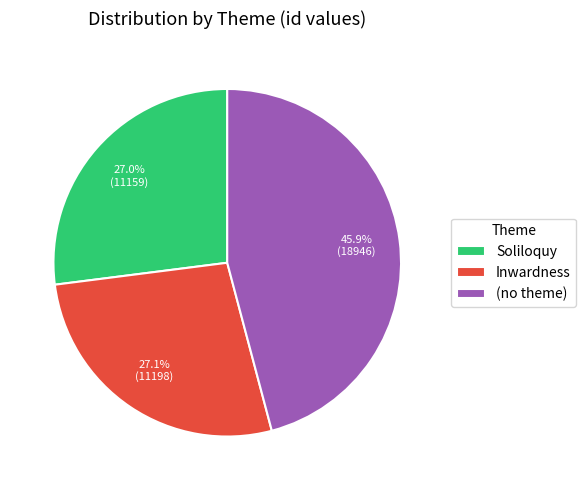

To the nearest percent, what is the difference between the largest and smallest slice percentages?

19%